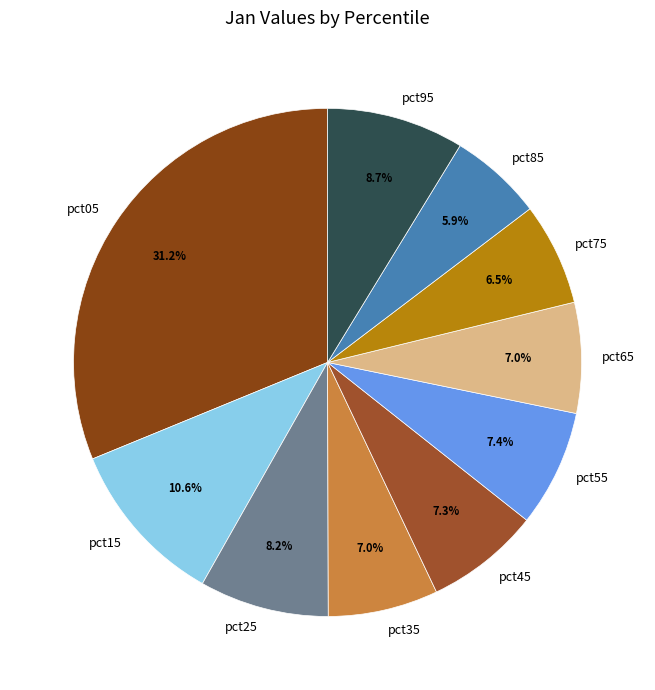

The pct85 slice represents 6% of the pie. True or false?

True